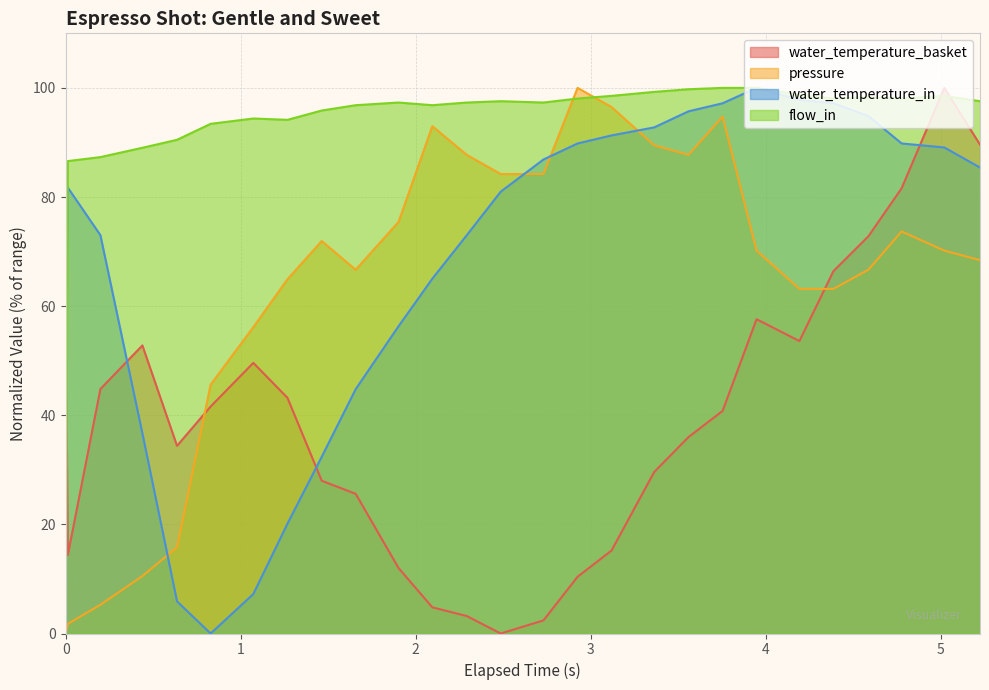

After their last crossing, which series has the higher values: water_temperature_basket or flow_in?

flow_in